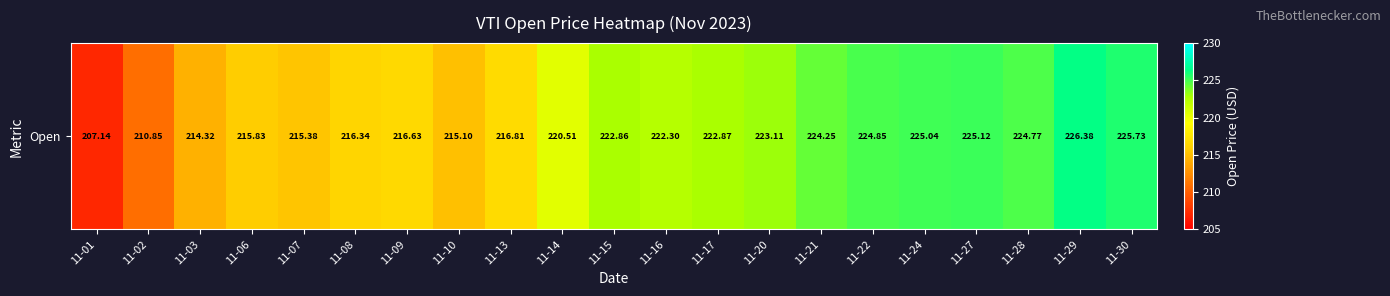

What is the difference between the maximum and second lowest values?

15.5